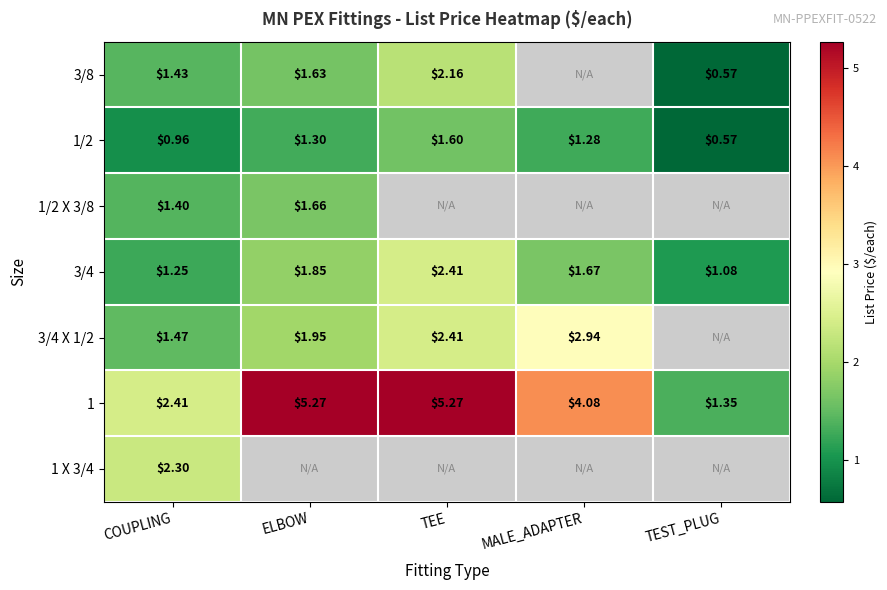

At which label does 1/2 first exceed 1?

ELBOW